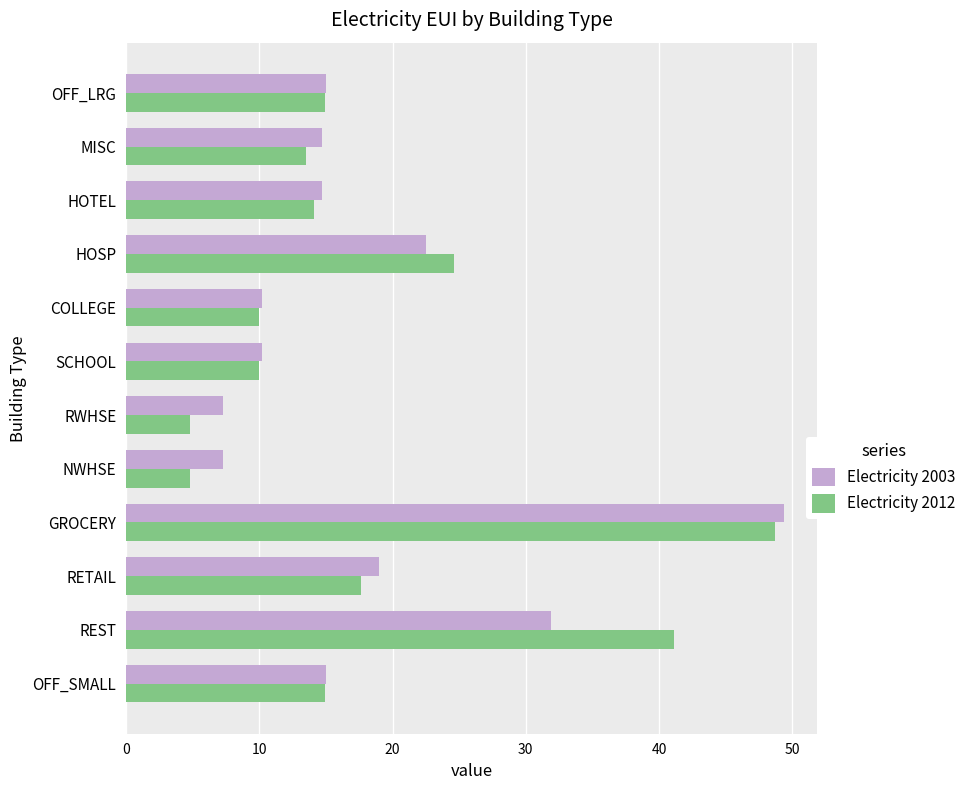

What is the difference between the maximum and minimum values in the Electricity 2003 series?

42.1